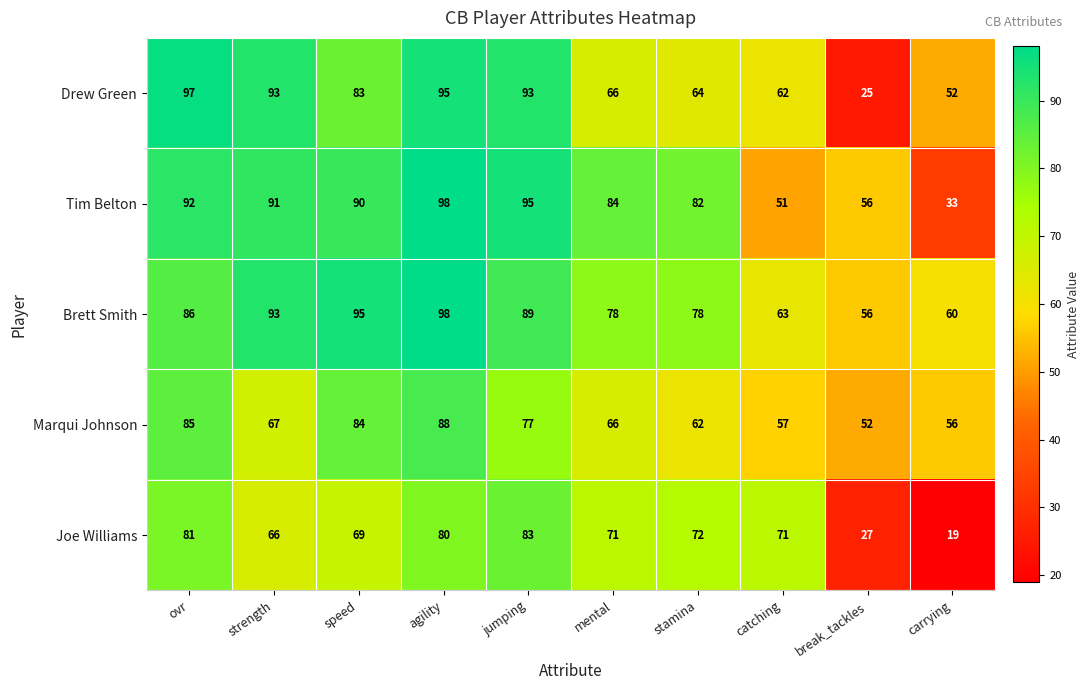

The value of Joe Williams at speed is 103. True or false?

False